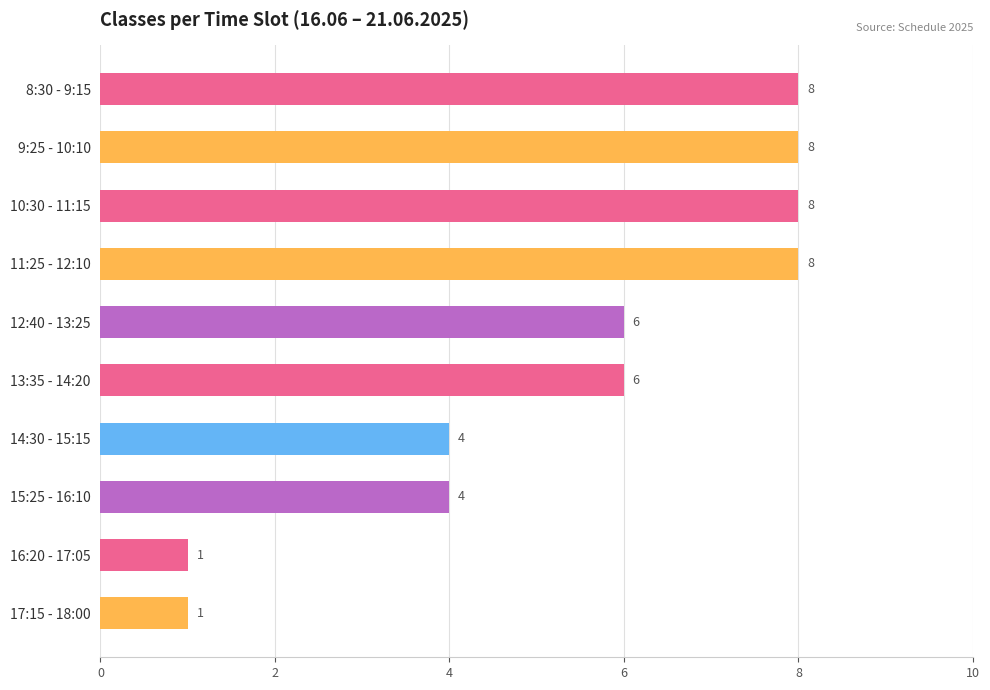

True or false: the data shows 4 at 10:30 - 11:15.

False